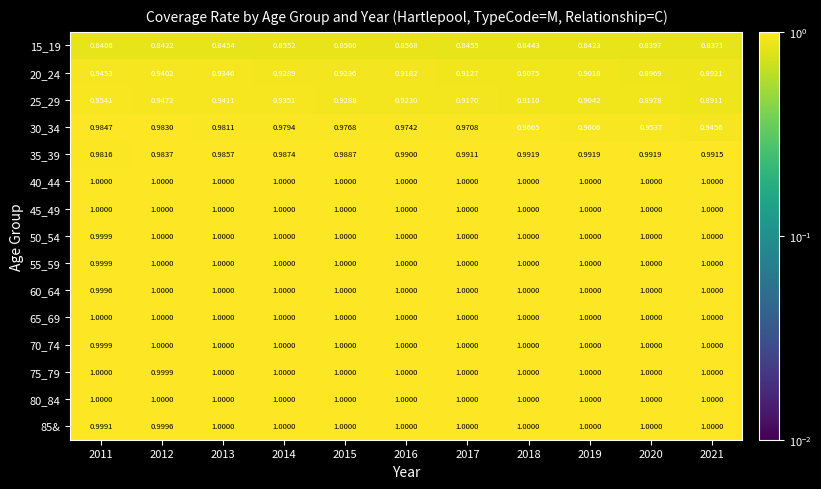

Count the number of data series in this chart.

15